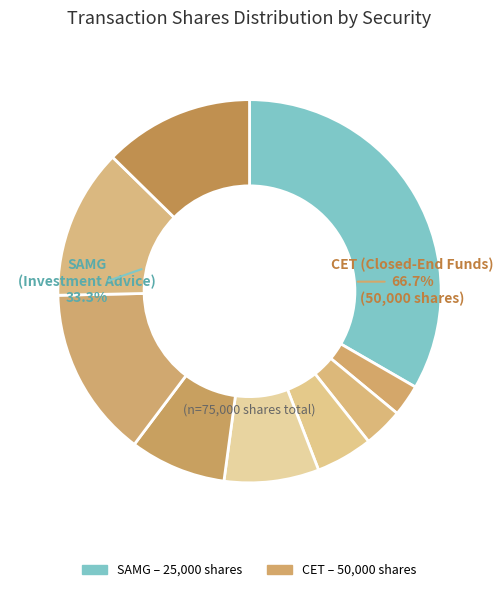

What percentage is the CET (2007-10-18) slice, to the nearest percent?

5%